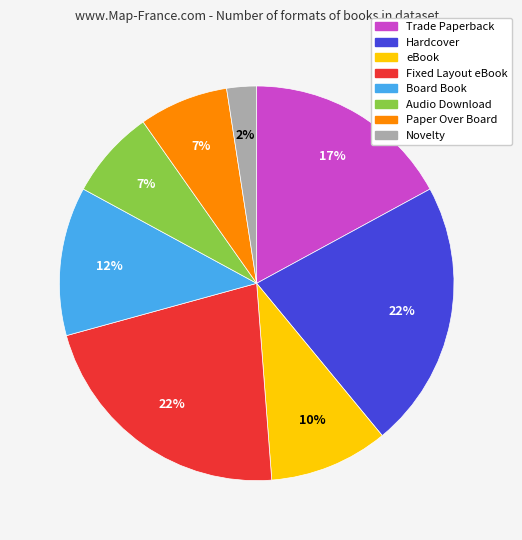

How many segments does this pie chart have?

8